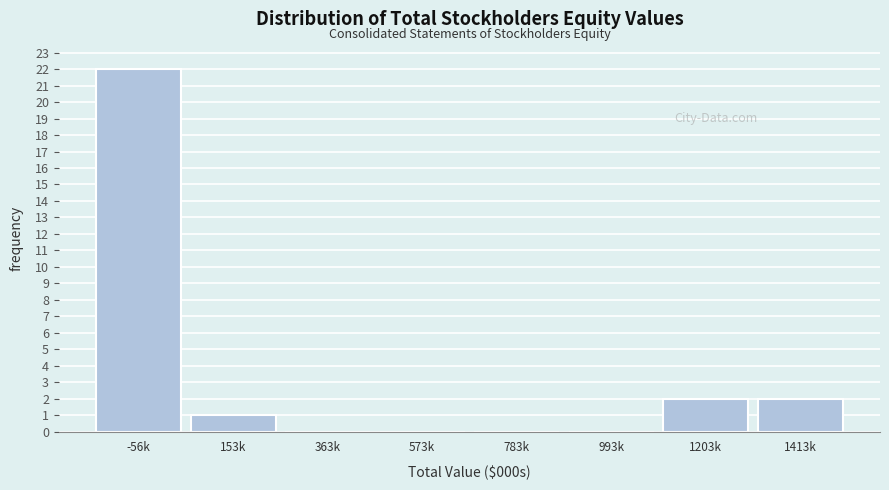

Reading left to right, transcribe all the data shown in this chart.

-56k=22	153k=1	363k=0	573k=0	783k=0	993k=0	1203k=2	1413k=2